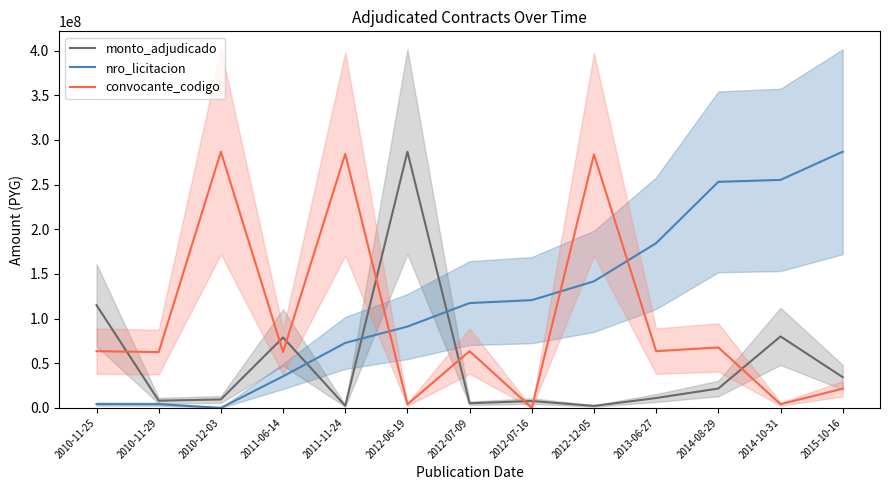

What is the value of the monto_adjudicado point at the 10th from the left?

10996000.0